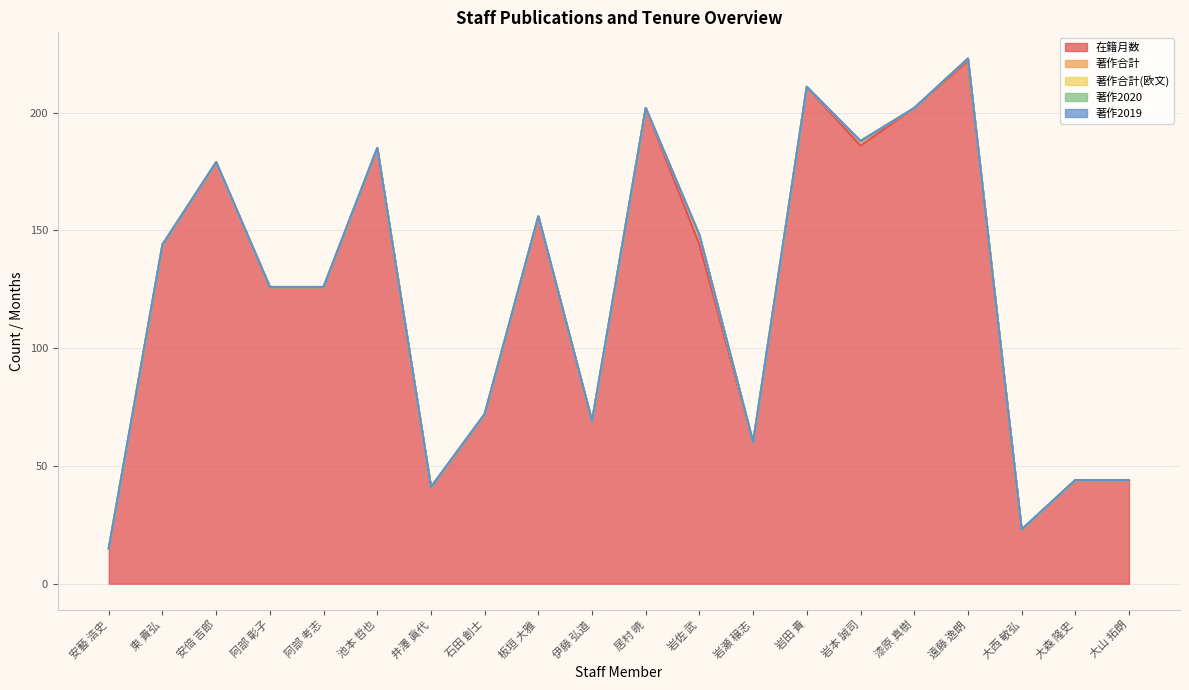

At which category is the sum across all series the highest?

遠藤 逸朗